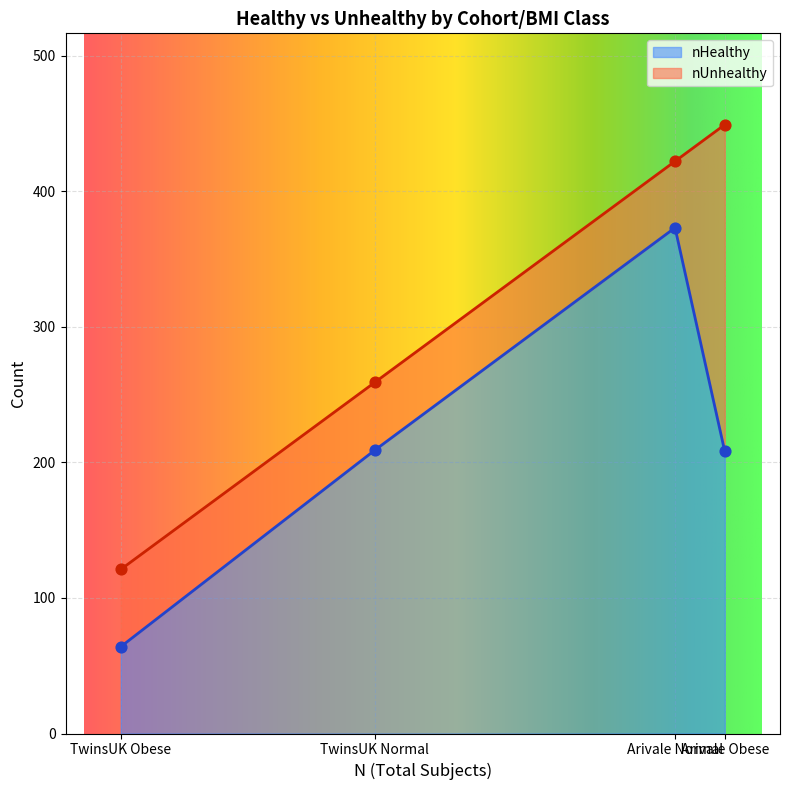

How many interior local peaks does the nHealthy series have?

1